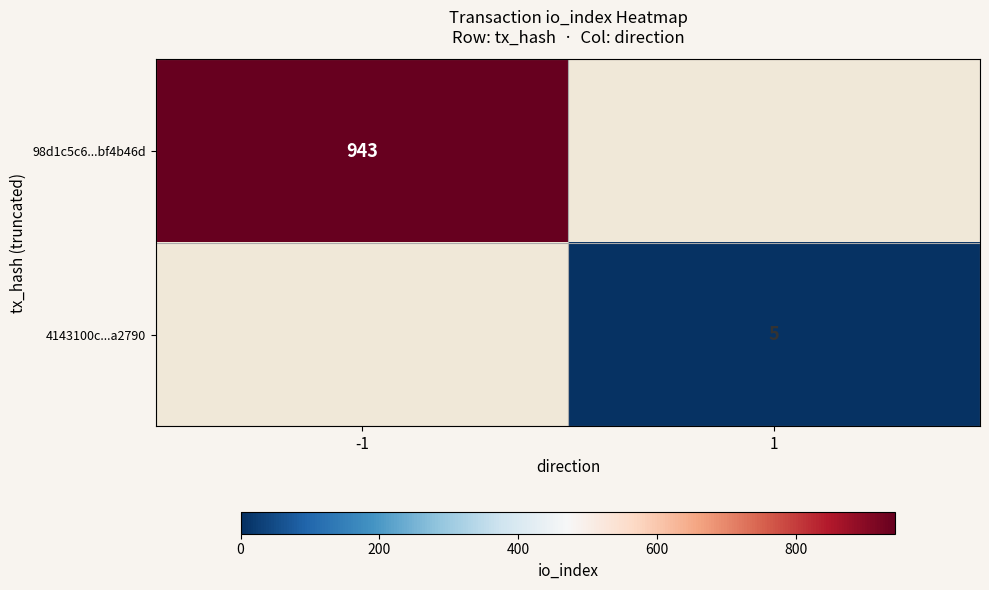

The value of 98d1c5c6...bf4b46d at -1 is 943. True or false?

True